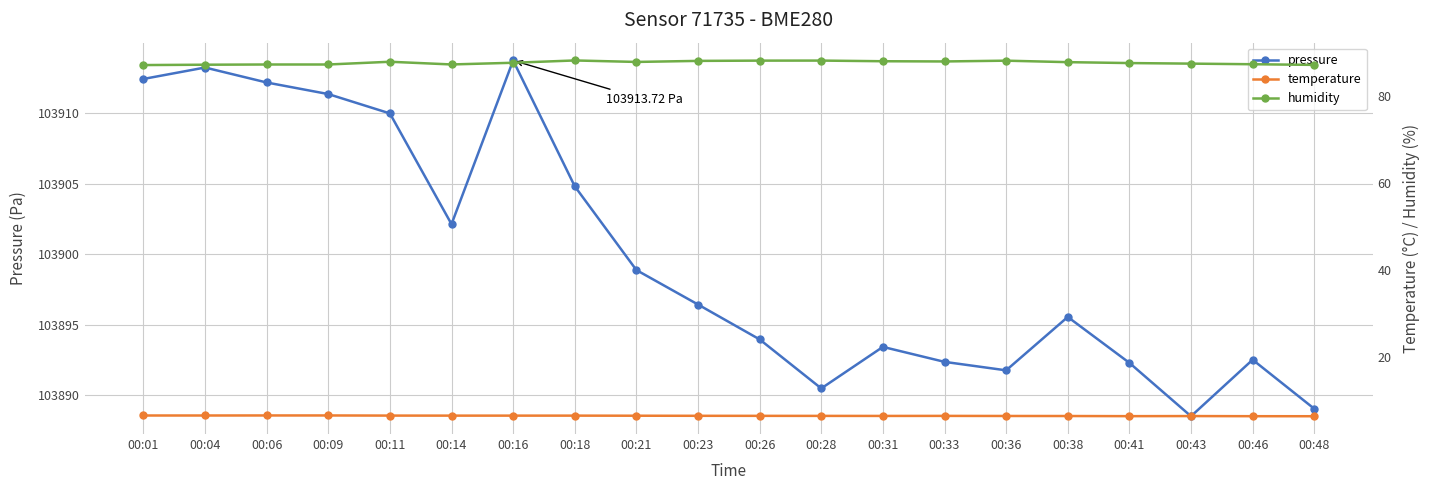

True or false: humidity has more than 1 interior local peaks.

True